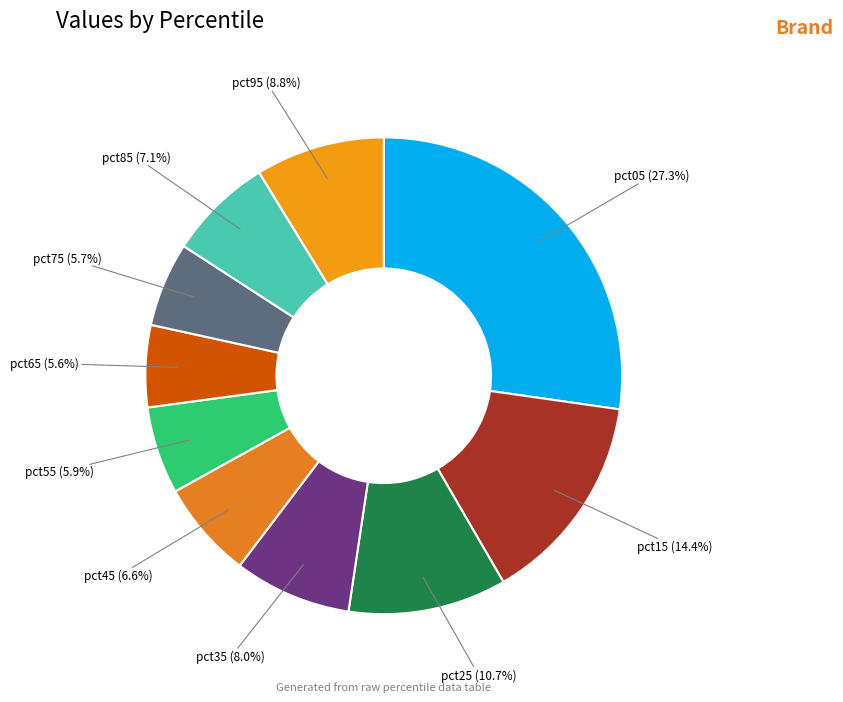

How many slices are in this pie chart?

10